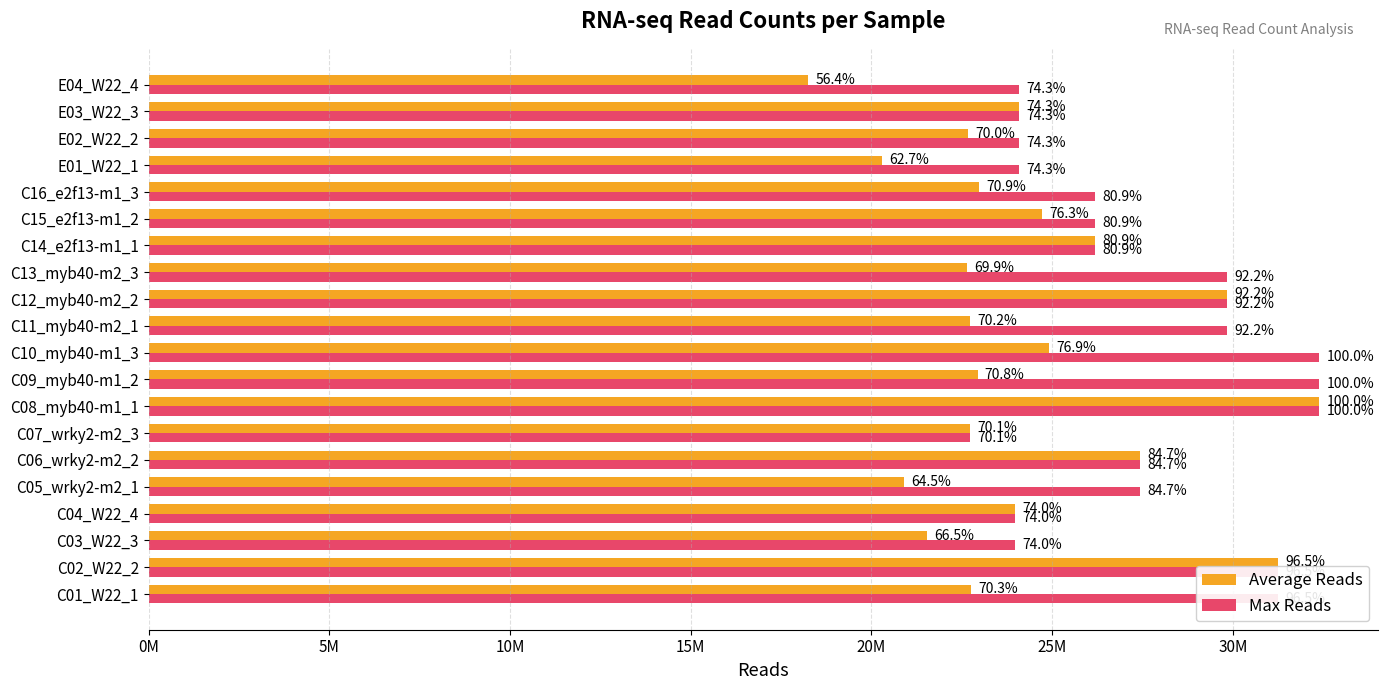

What are all the series names shown in the legend?

Average Reads, Max Reads